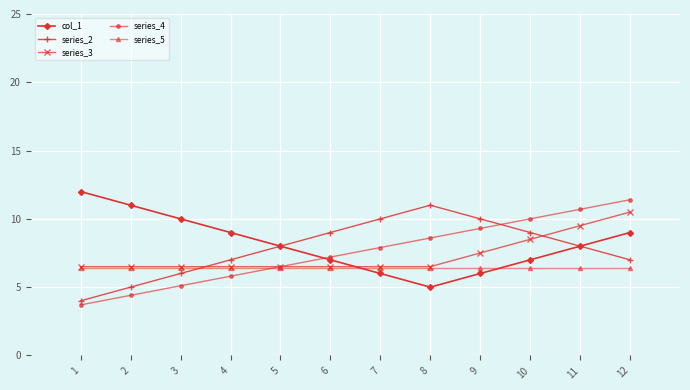

Is the value of series_2 at 1 greater than the value of series_4 at 7?

No